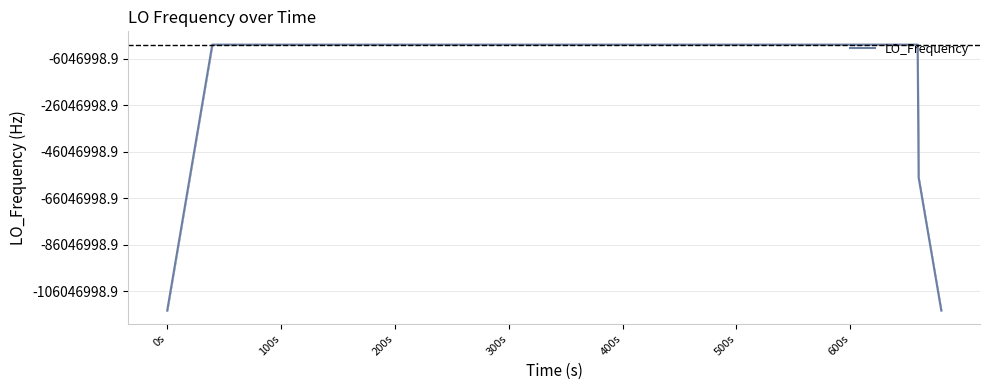

Does the chart display data point markers on the line(s)?

No